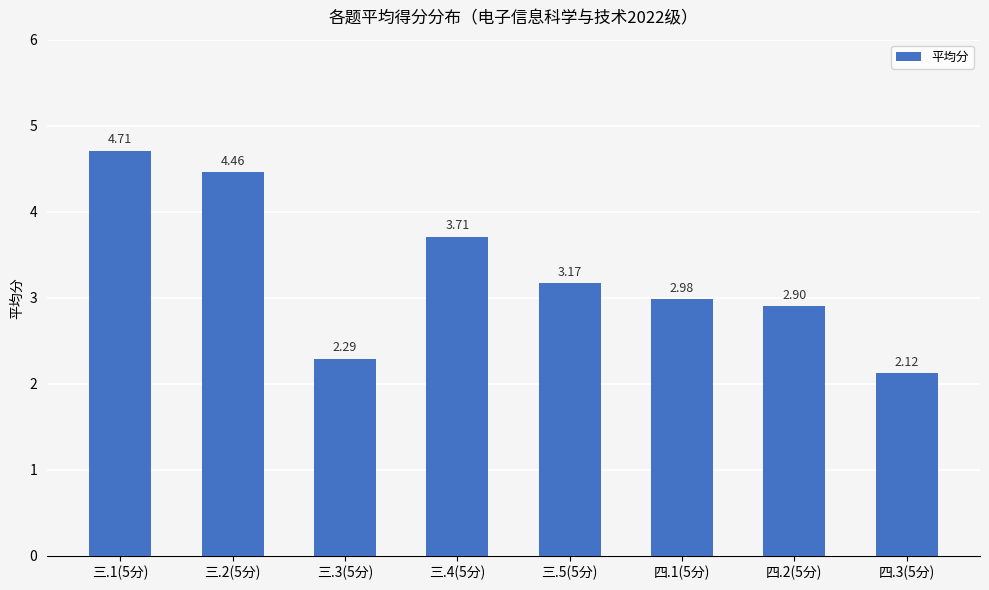

What position from the left is 三.3(5分)?

3